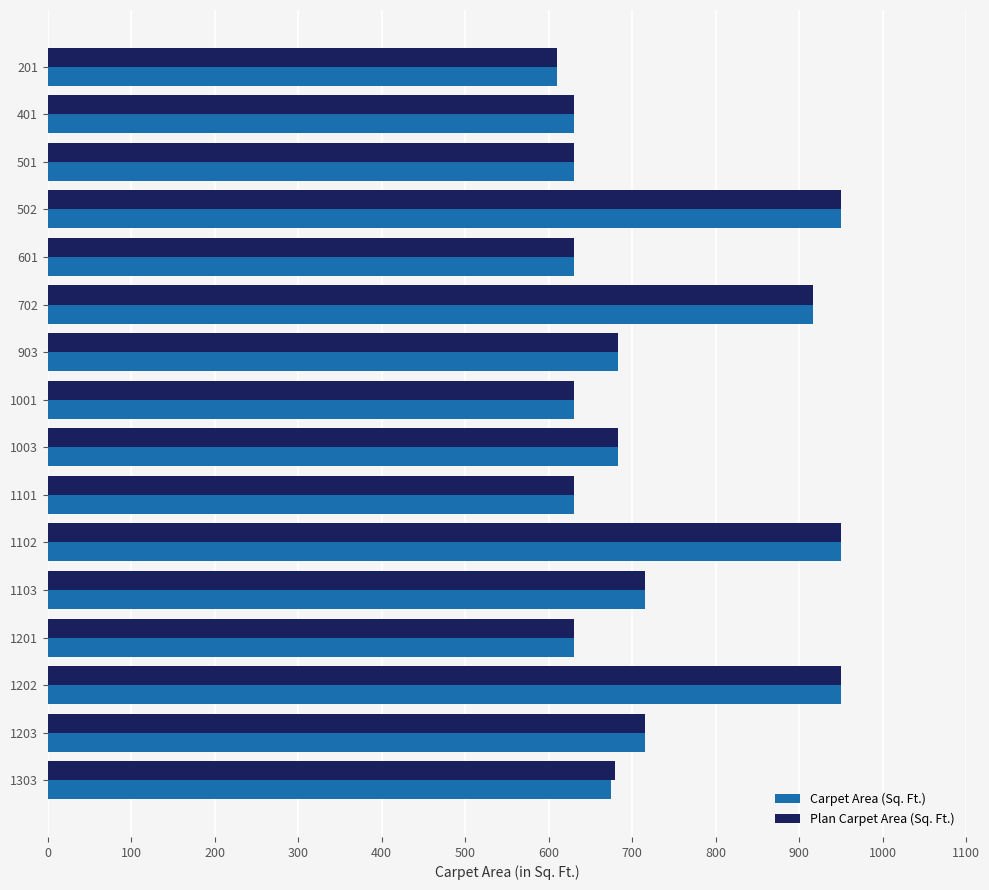

What is the total value across all series at 502?

1900.2